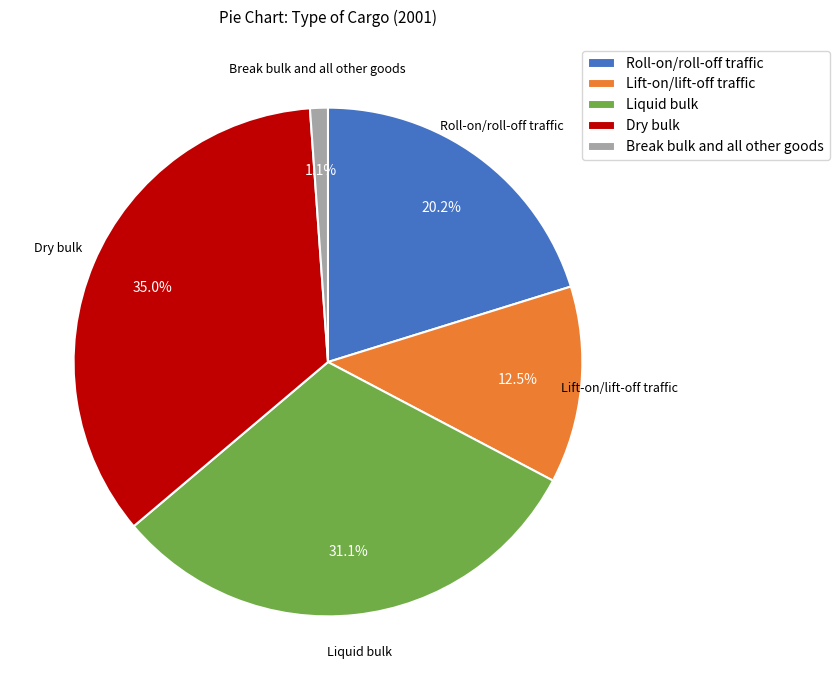

Do Lift-on/lift-off traffic and Break bulk and all other goods together represent more than half of the pie?

No